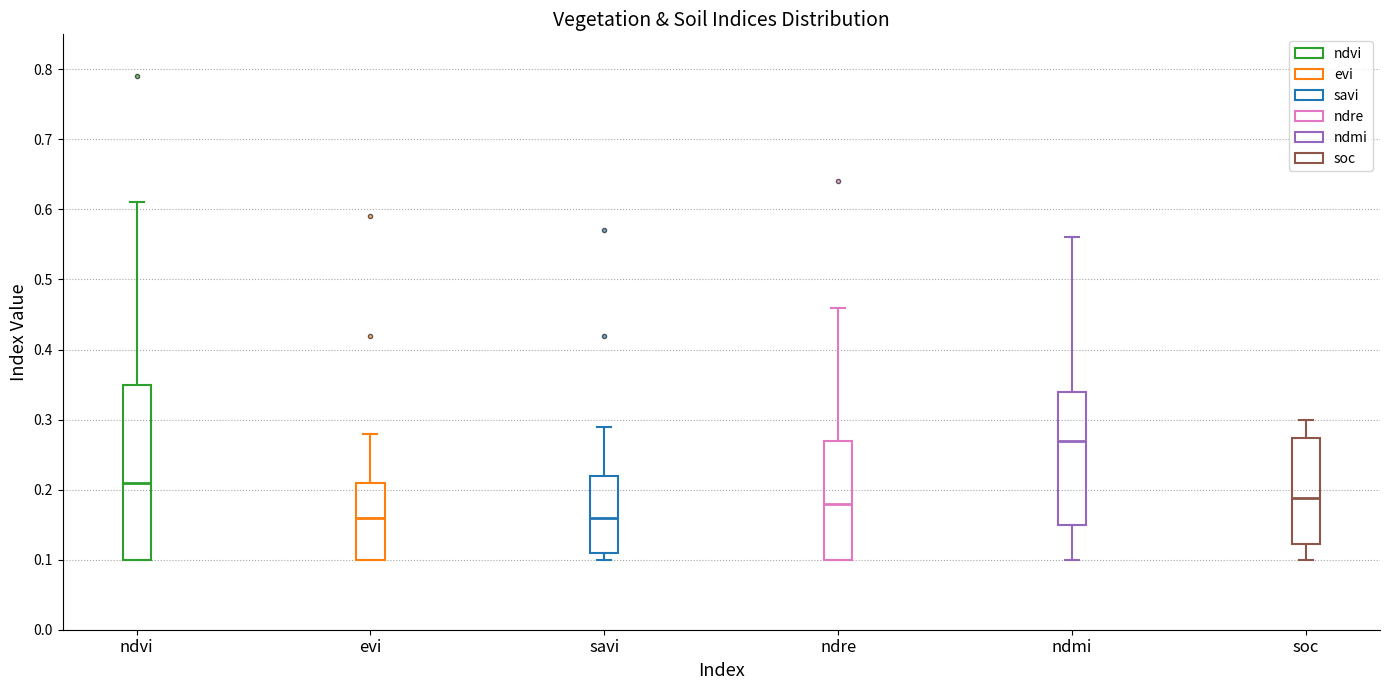

Where does the median line of the box for evi sit on the y-axis? The values are not printed on the chart, so give them approximately, as read against the axis.

0.16